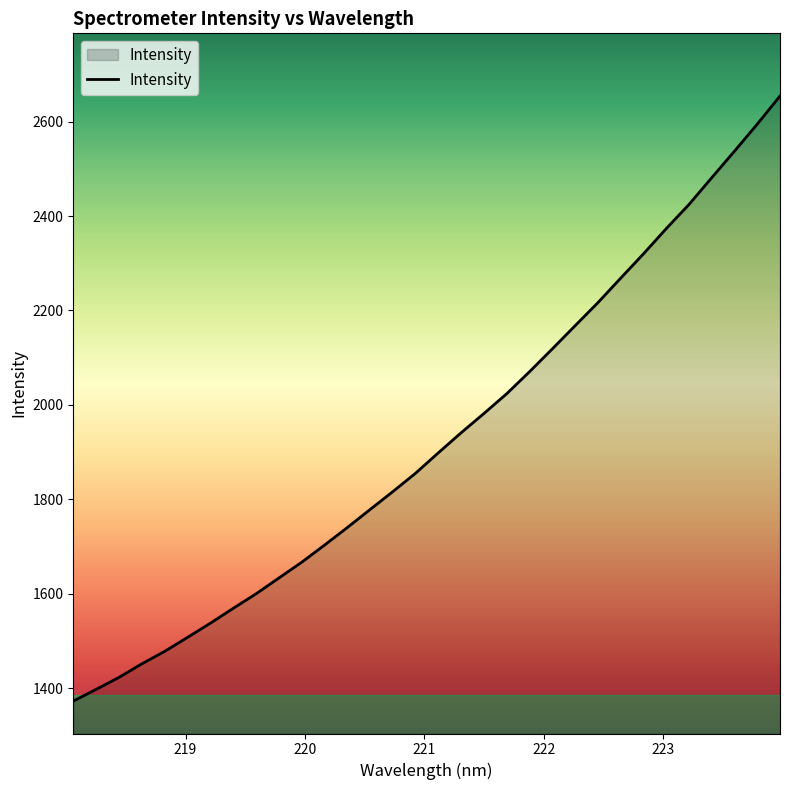

What is the difference between the maximum and minimum values?

1281.4